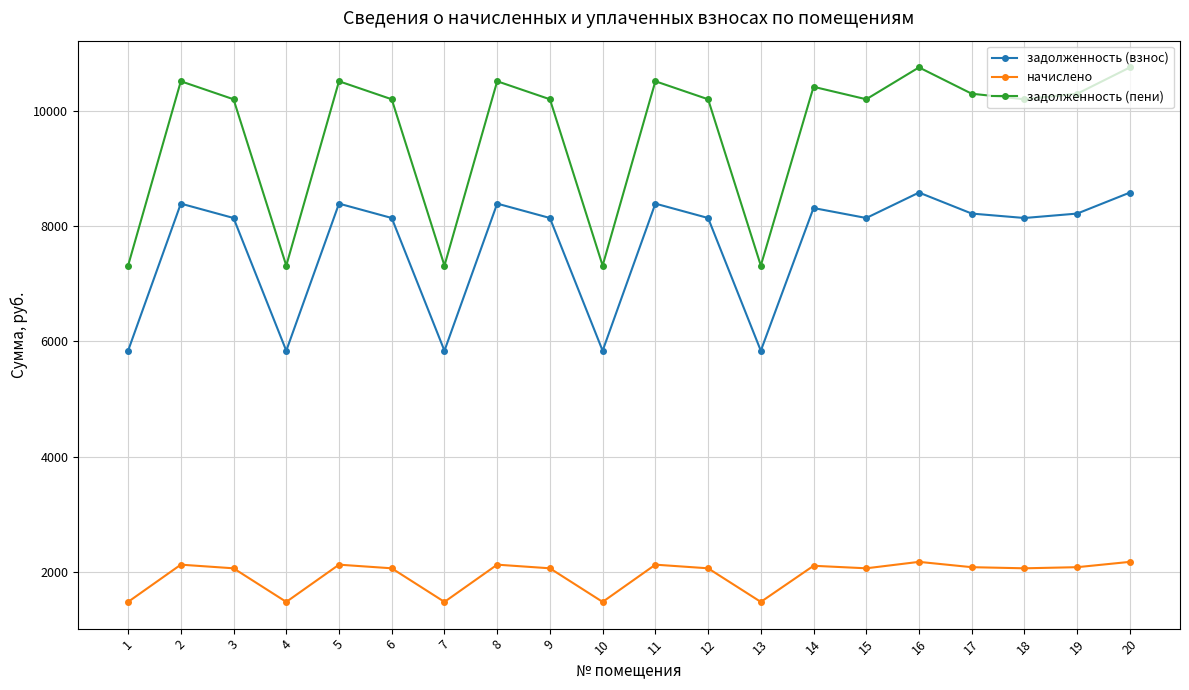

List the series in order of their overall mean, lowest first.

начислено, задолженность (взнос), задолженность (пени)